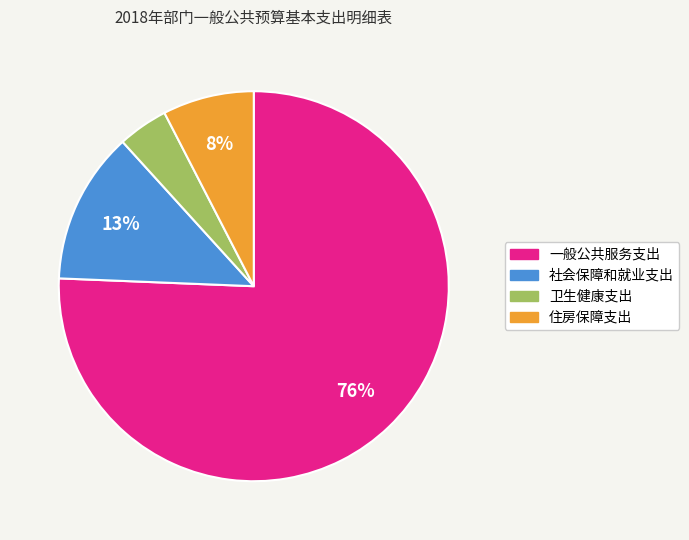

Does 一般公共服务支出 account for over 50% of the chart?

Yes